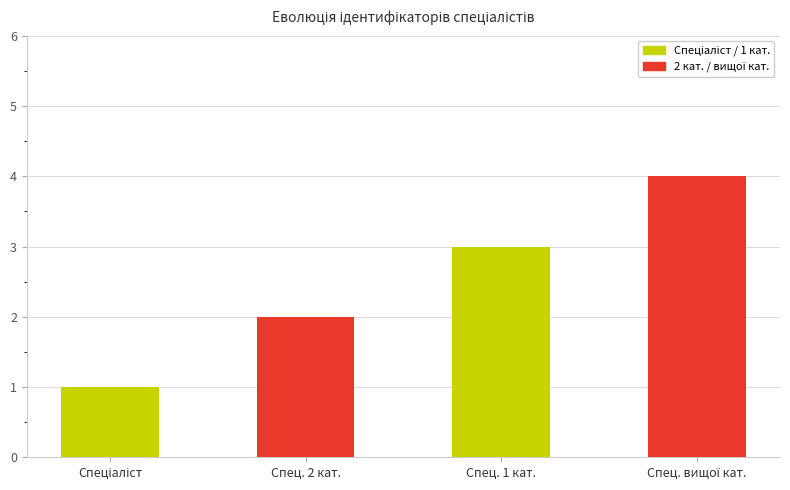

What is the change in value from Спец. 2 кат. to Спец. 1 кат.?

+1